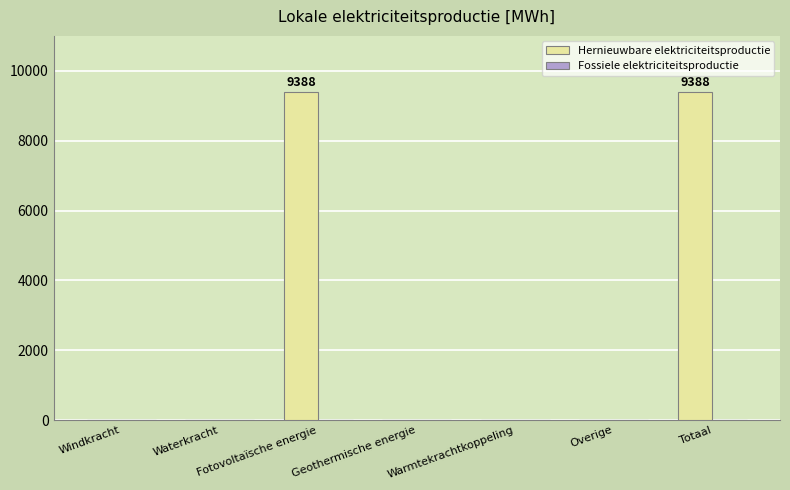

Which has a higher value, Geothermische energie or Fotovoltaïsche energie?

Fotovoltaïsche energie